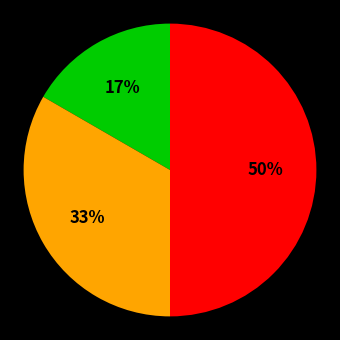

How many slices are in this pie chart?

3